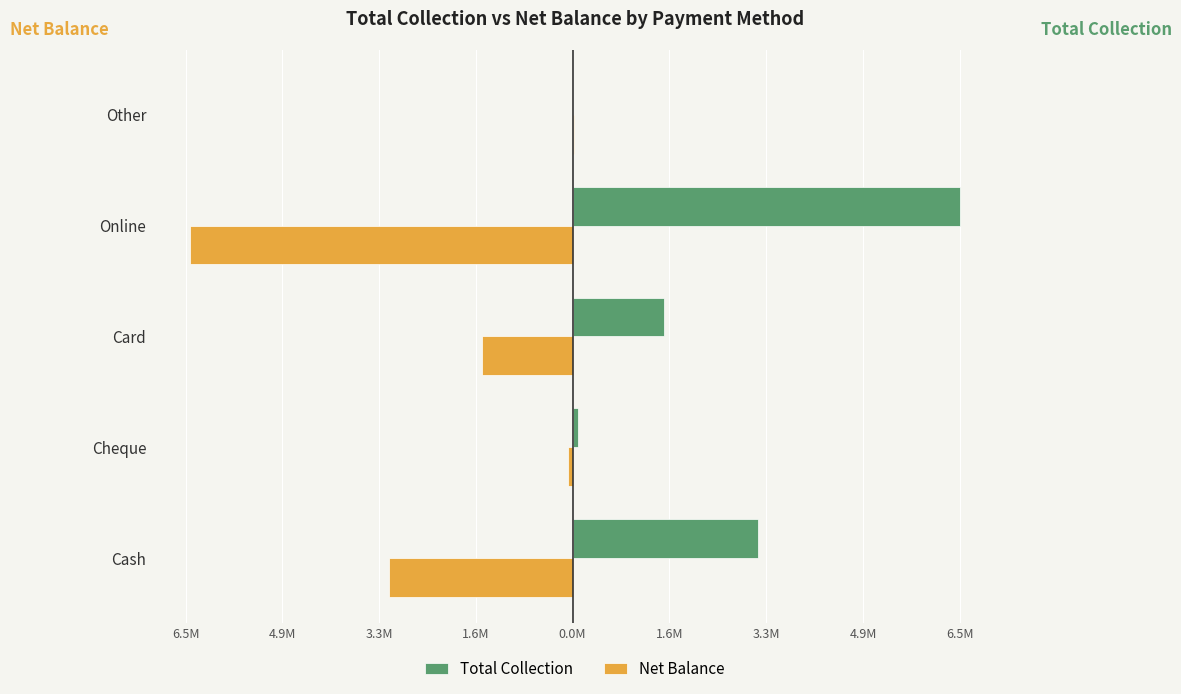

What are all the series names shown in the legend?

Total Collection, Net Balance